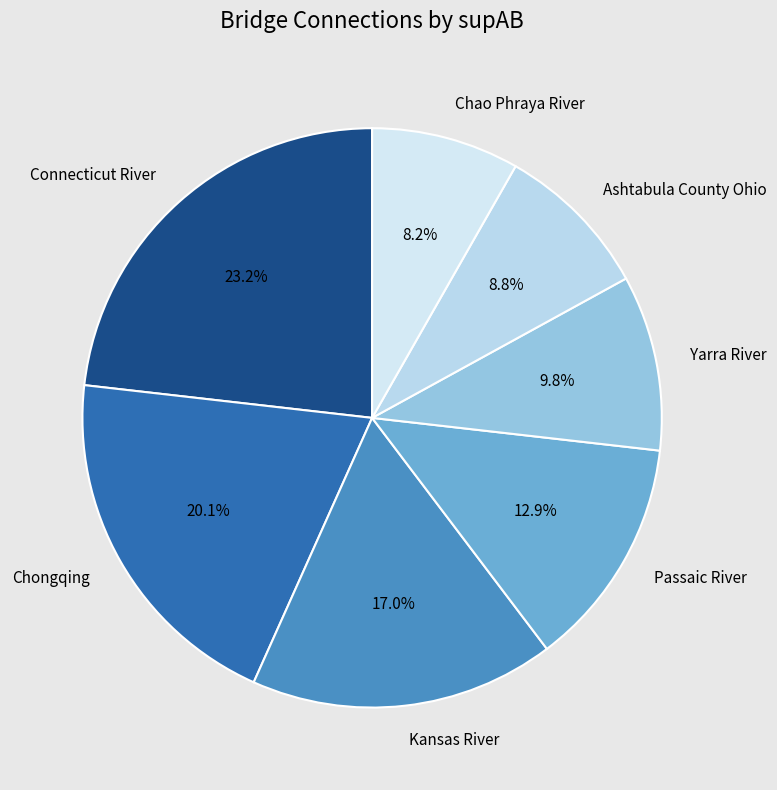

What is the ratio of the value at Ashtabula County Ohio to the value at Yarra River?

0.9